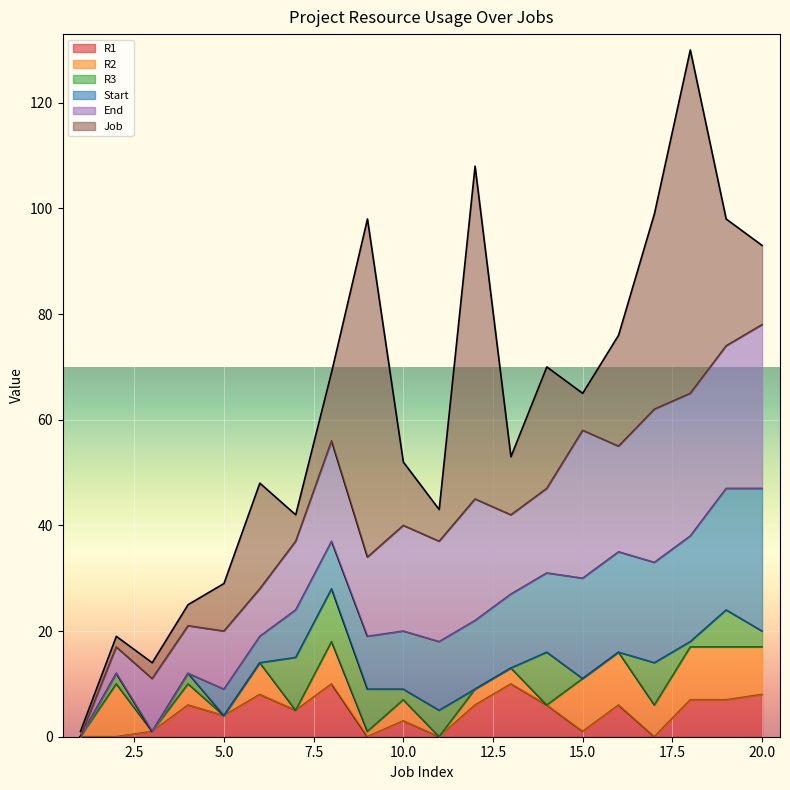

What value does the Job series have at 13?

11